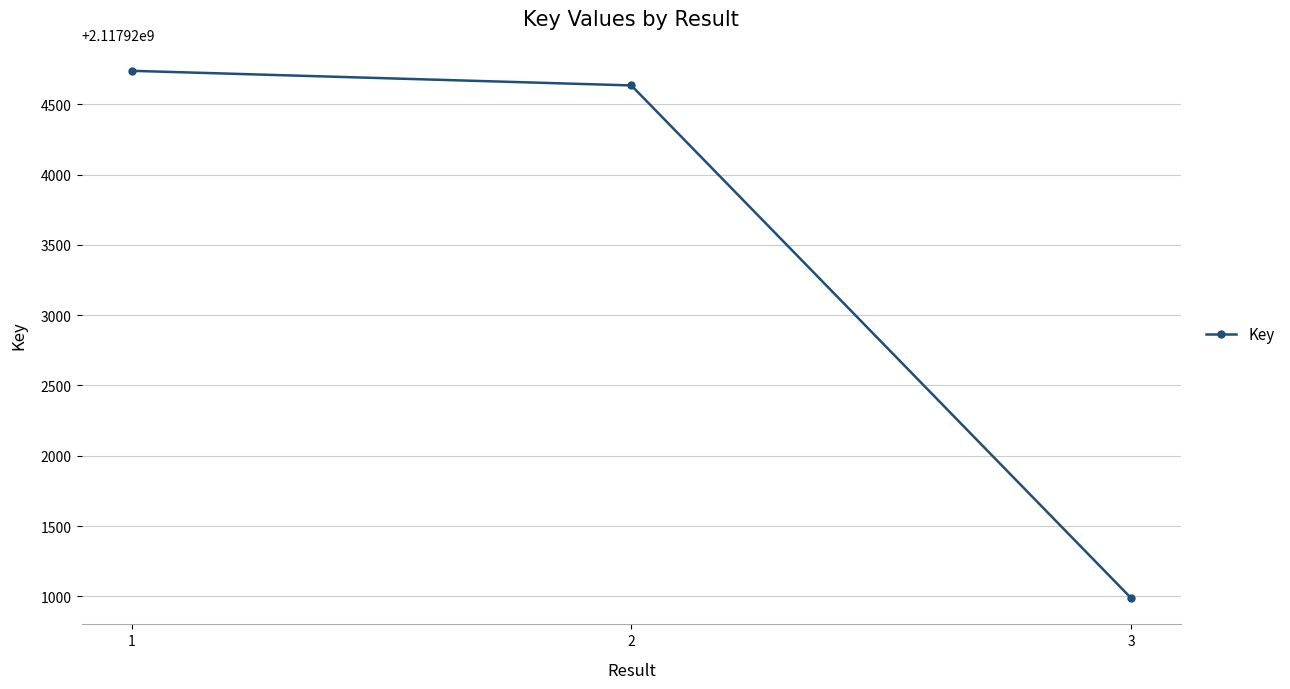

Where is the data nearest to the value 2117922863?

2